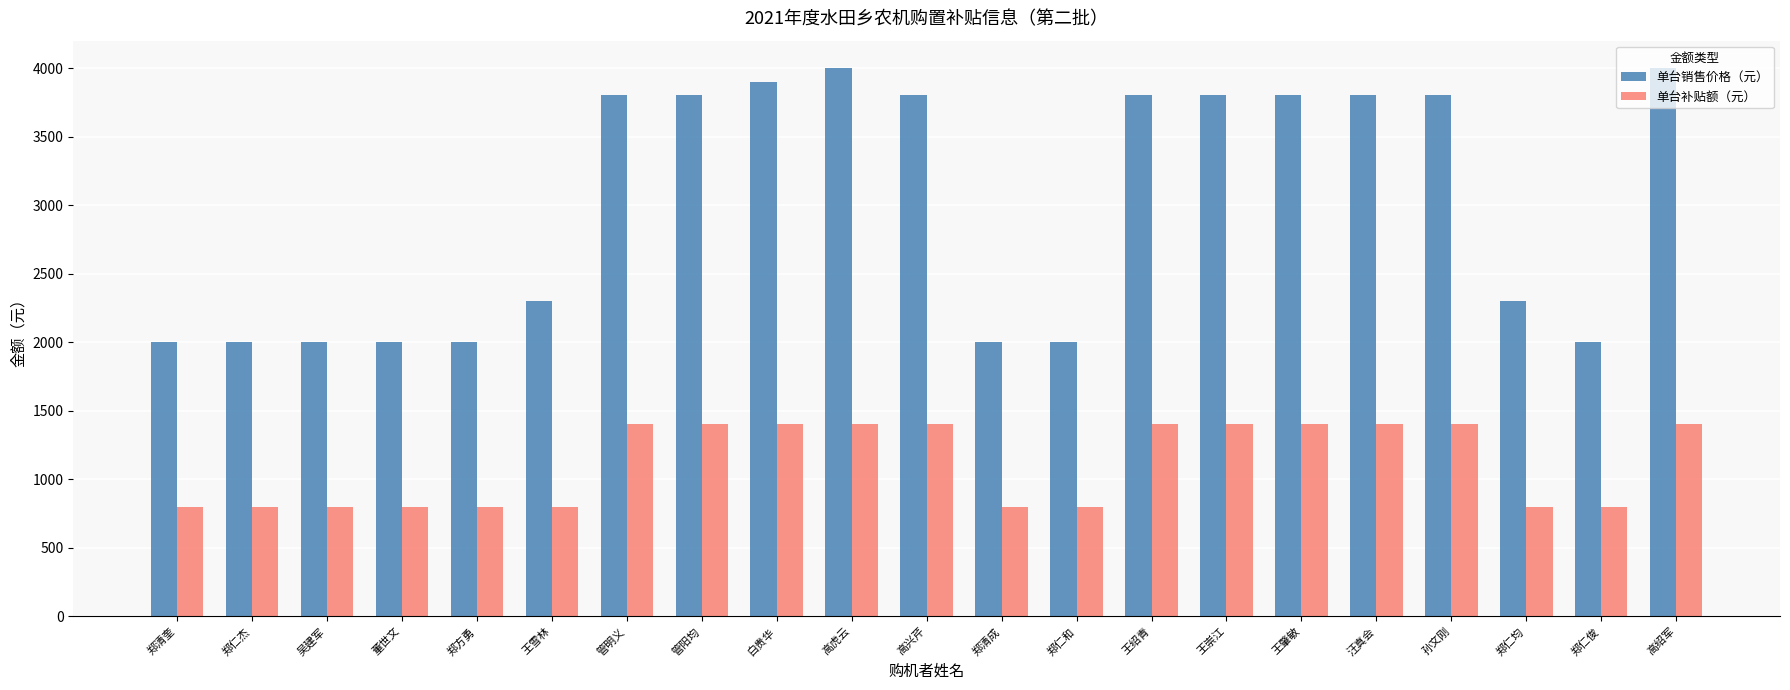

Which series has the largest total across all categories?

单台销售价格（元）